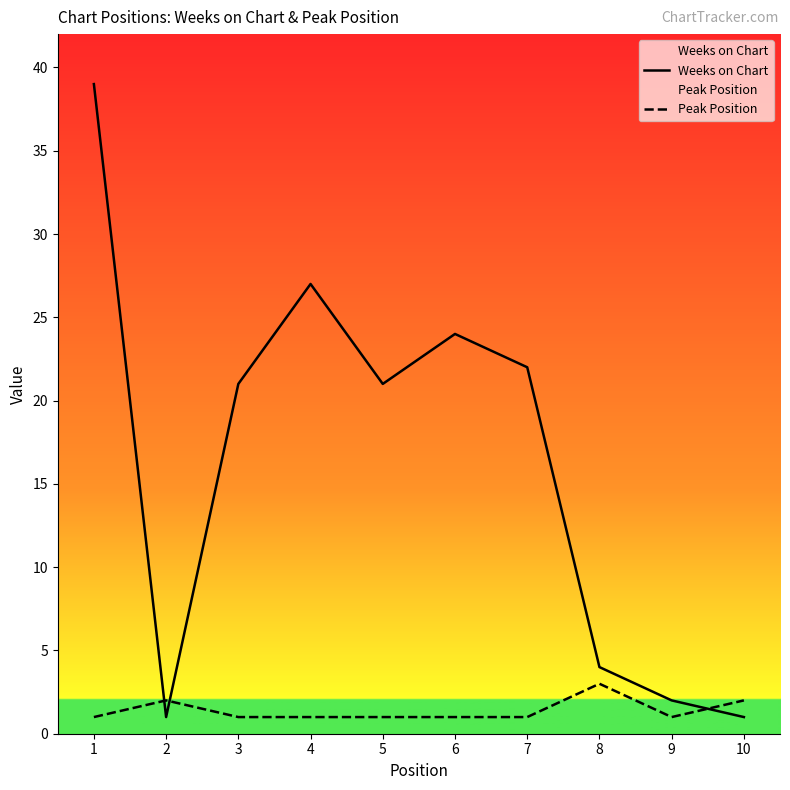

Which series changed the most between 7 and 10?

Weeks on Chart